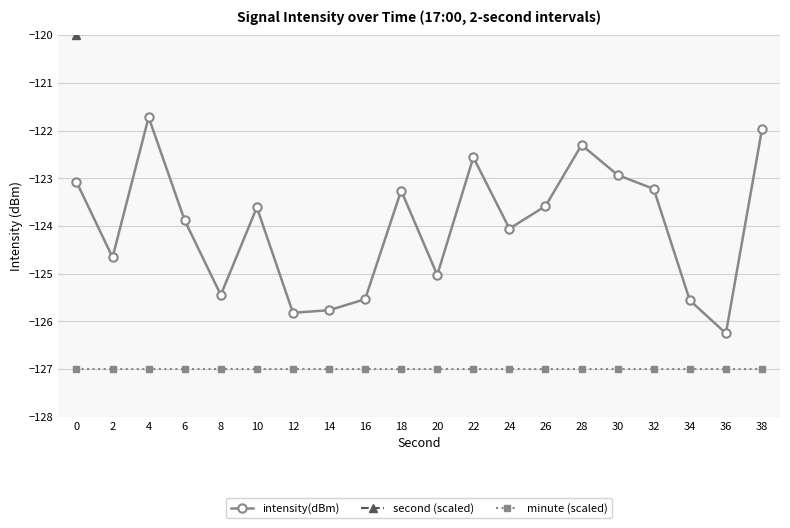

Reading right to left, list all the values displayed in this chart.

intensity(dBm): 38=-122.0	36=-126.3	34=-125.6	32=-123.2	30=-122.9	28=-122.3	26=-123.6	24=-124.1	22=-122.6	20=-125.0	18=-123.3	16=-125.5	14=-125.8	12=-125.8	10=-123.6	8=-125.4	6=-123.9	4=-121.7	2=-124.7	0=-123.1
second (scaled): 38=-114.0	36=-114.3	34=-114.6	32=-114.9	30=-115.3	28=-115.6	26=-115.9	24=-116.2	22=-116.5	20=-116.8	18=-117.2	16=-117.5	14=-117.8	12=-118.1	10=-118.4	8=-118.7	6=-119.1	4=-119.4	2=-119.7	0=-120.0
minute (scaled): 38=-127.0	36=-127.0	34=-127.0	32=-127.0	30=-127.0	28=-127.0	26=-127.0	24=-127.0	22=-127.0	20=-127.0	18=-127.0	16=-127.0	14=-127.0	12=-127.0	10=-127.0	8=-127.0	6=-127.0	4=-127.0	2=-127.0	0=-127.0